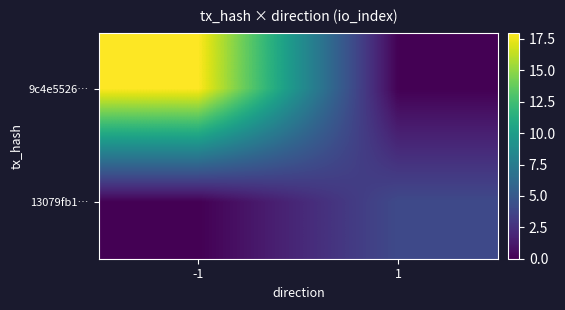

At which category is the sum across all series the highest?

-1